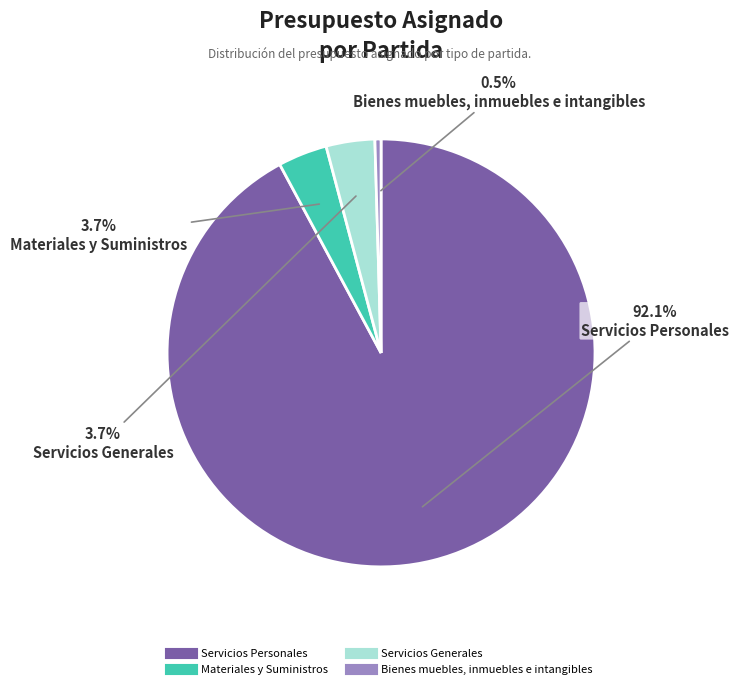

Which category has the biggest portion of the pie?

Servicios Personales